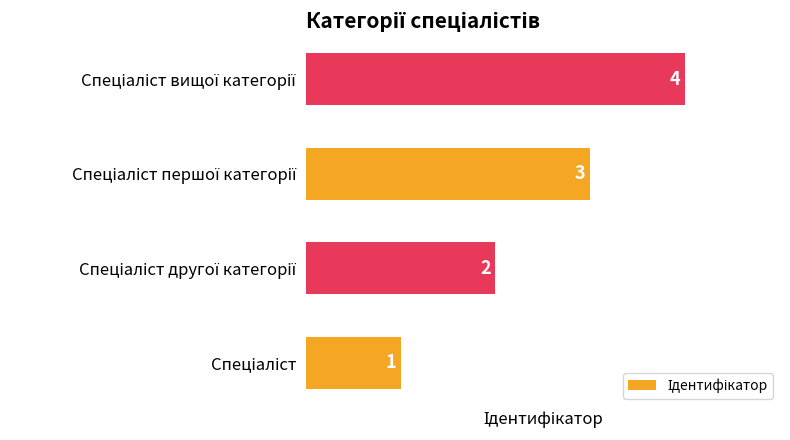

How many bars are there in total?

4